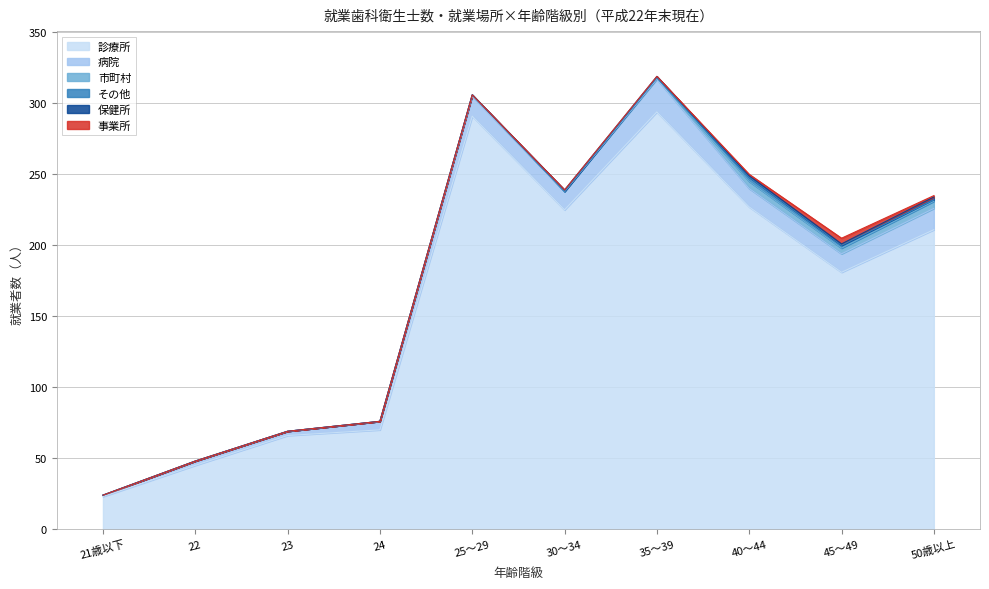

Where is the first local maximum for 事業所?

45～49